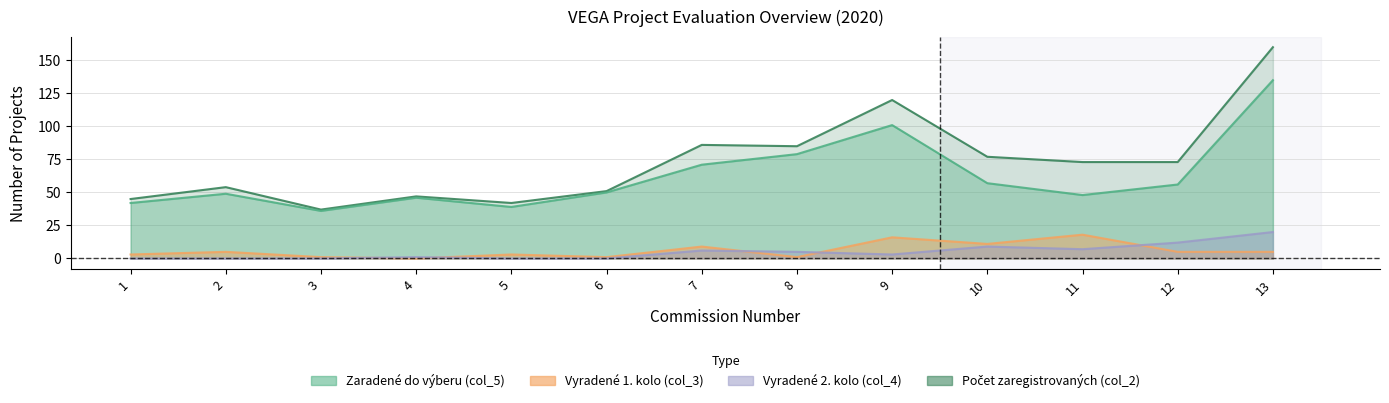

True or false: Počet zaregistrovaných (col_2) and Vyradené 2. kolo (col_4) cross at least once.

False